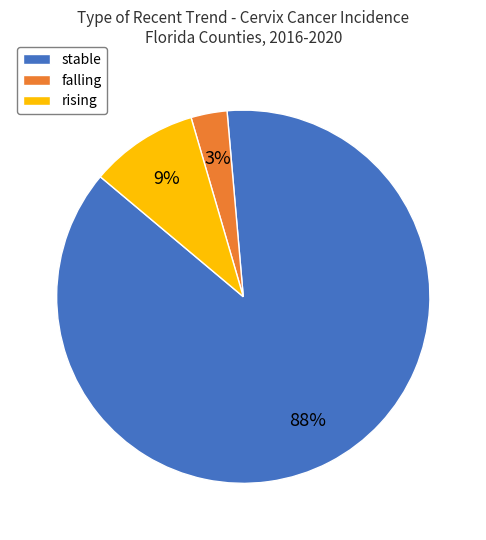

How many segments does this pie chart have?

3